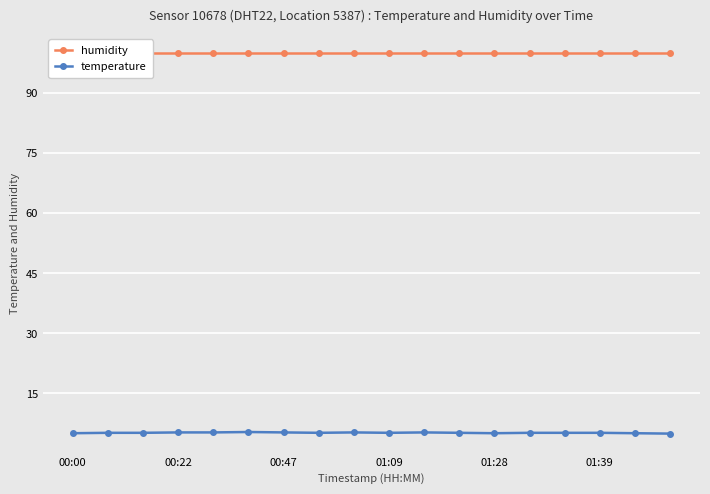

Is it true that temperature equals 5.3 at 00:22?

True